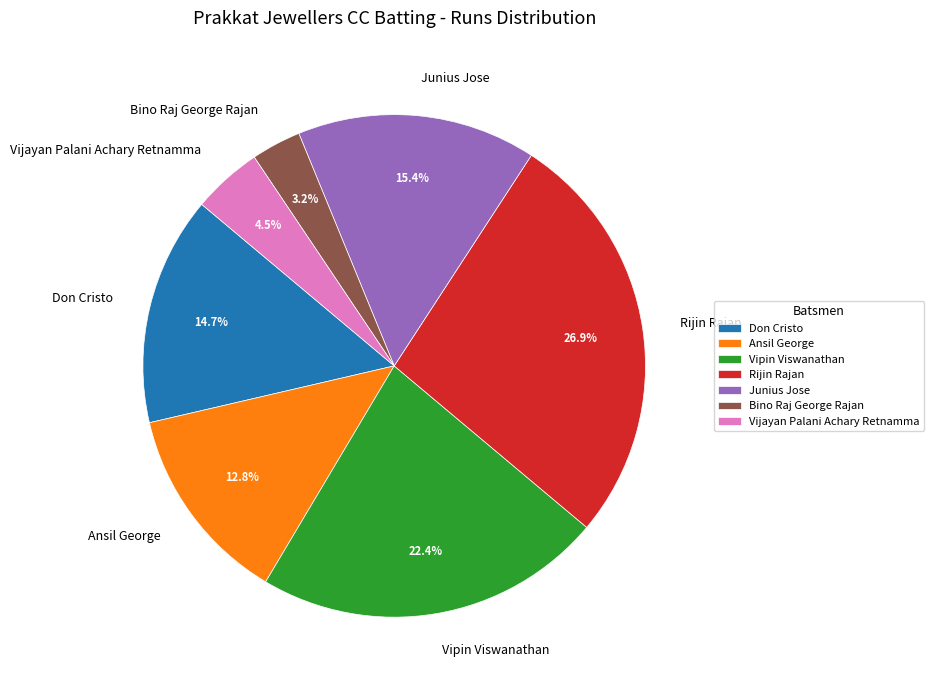

What portion of the pie excludes Bino Raj George Rajan?

96.8%